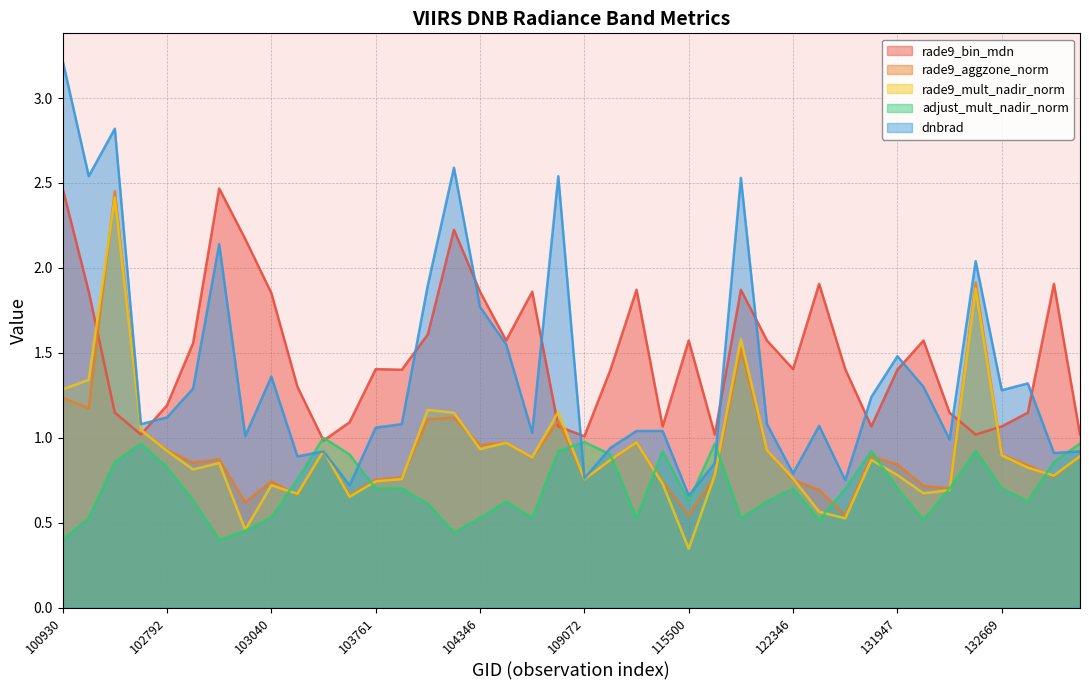

What are all the series names shown in the legend?

rade9_bin_mdn, rade9_aggzone_norm, rade9_mult_nadir_norm, adjust_mult_nadir_norm, dnbrad